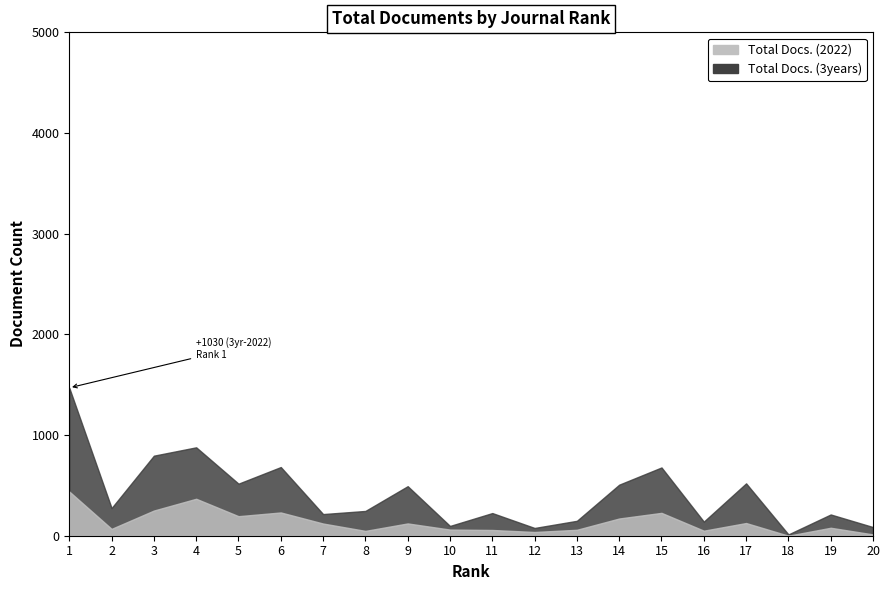

List the series in order of their overall mean, highest first.

Total Docs. (3years), Total Docs. (2022)